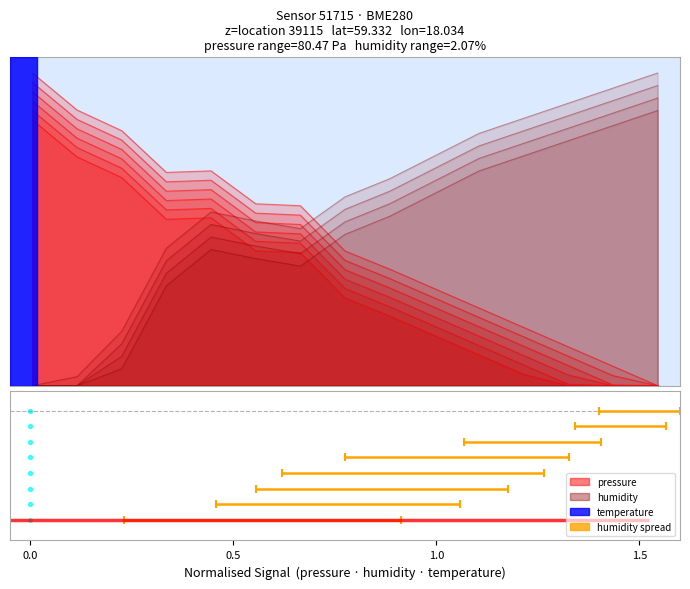

Is the value of humidity at 00:31 greater than the value of pressure at 01:43?

No